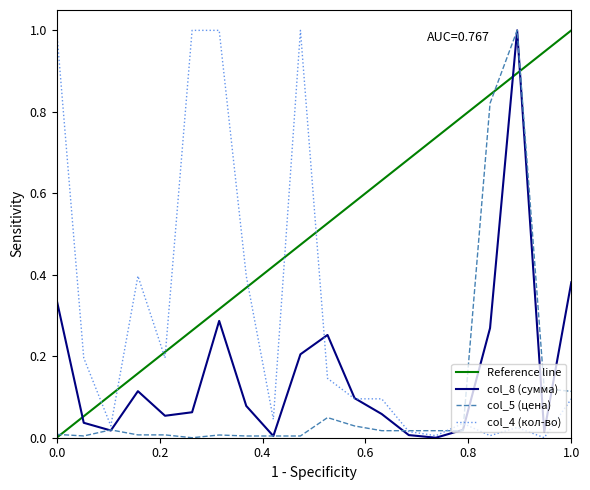

What is the difference between the maximum and minimum values in the col_8 (сумма) series?

1.0